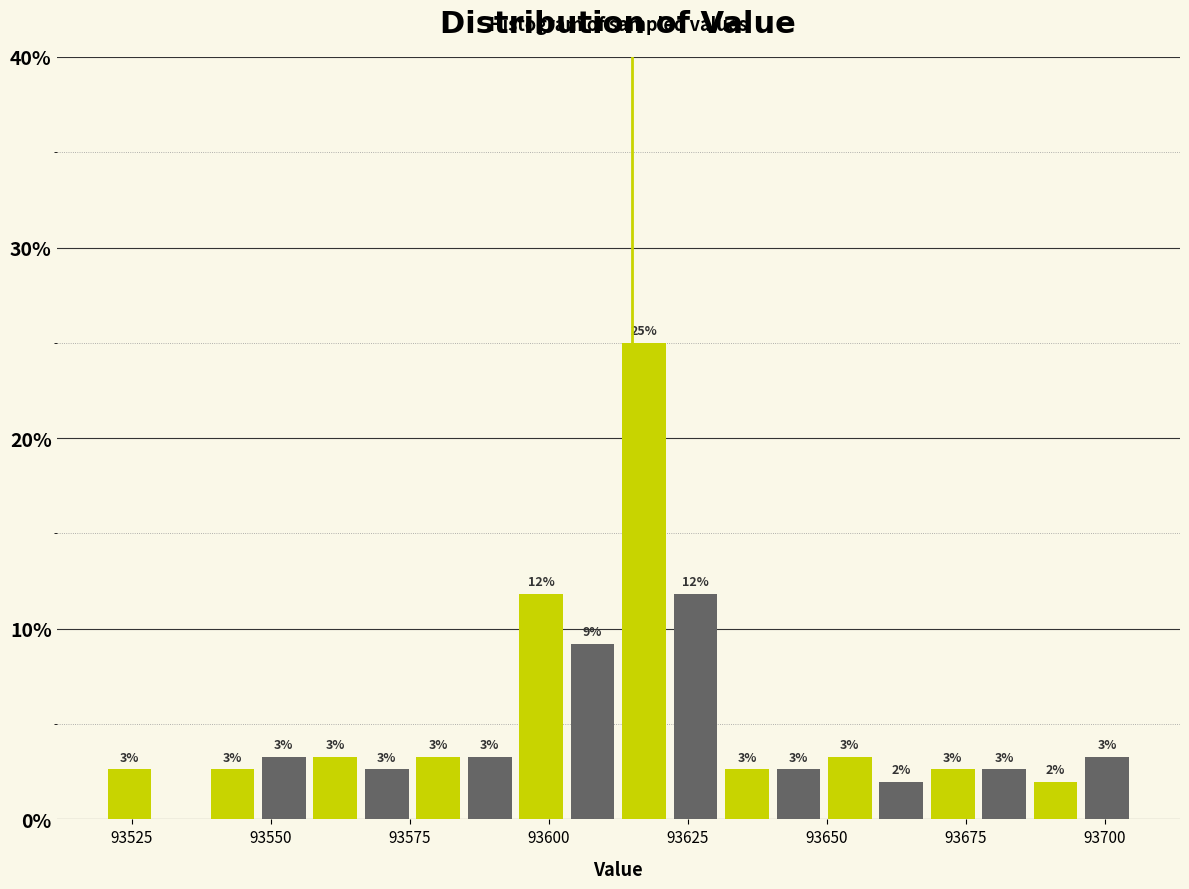

Around what value on the x-axis is the tallest bar? Give the approximate position of its centre, as read against the axis.

93615